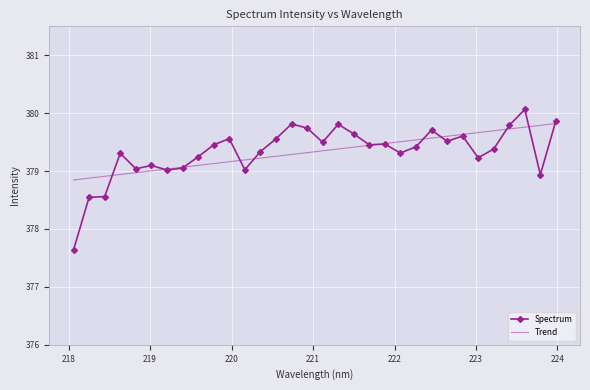

What is the minimum value for Trend?

378.8